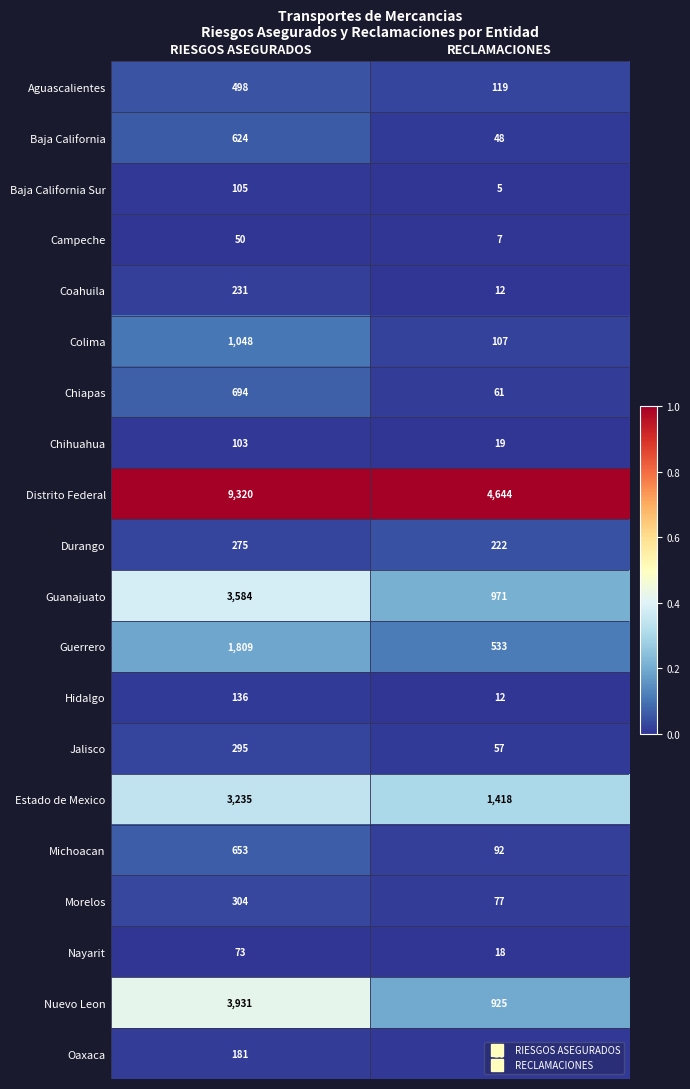

The Michoacan series shows 160 at RECLAMACIONES. True or false?

False